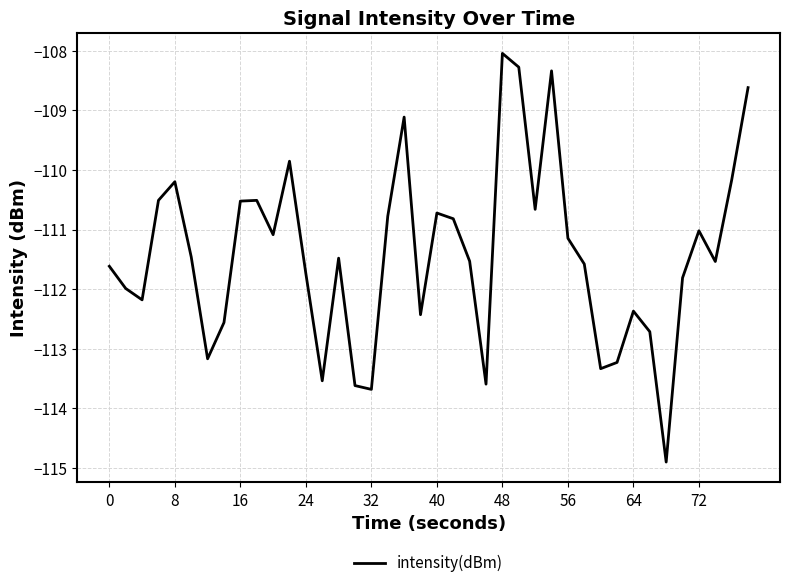

What is the greatest value displayed?

-108.0